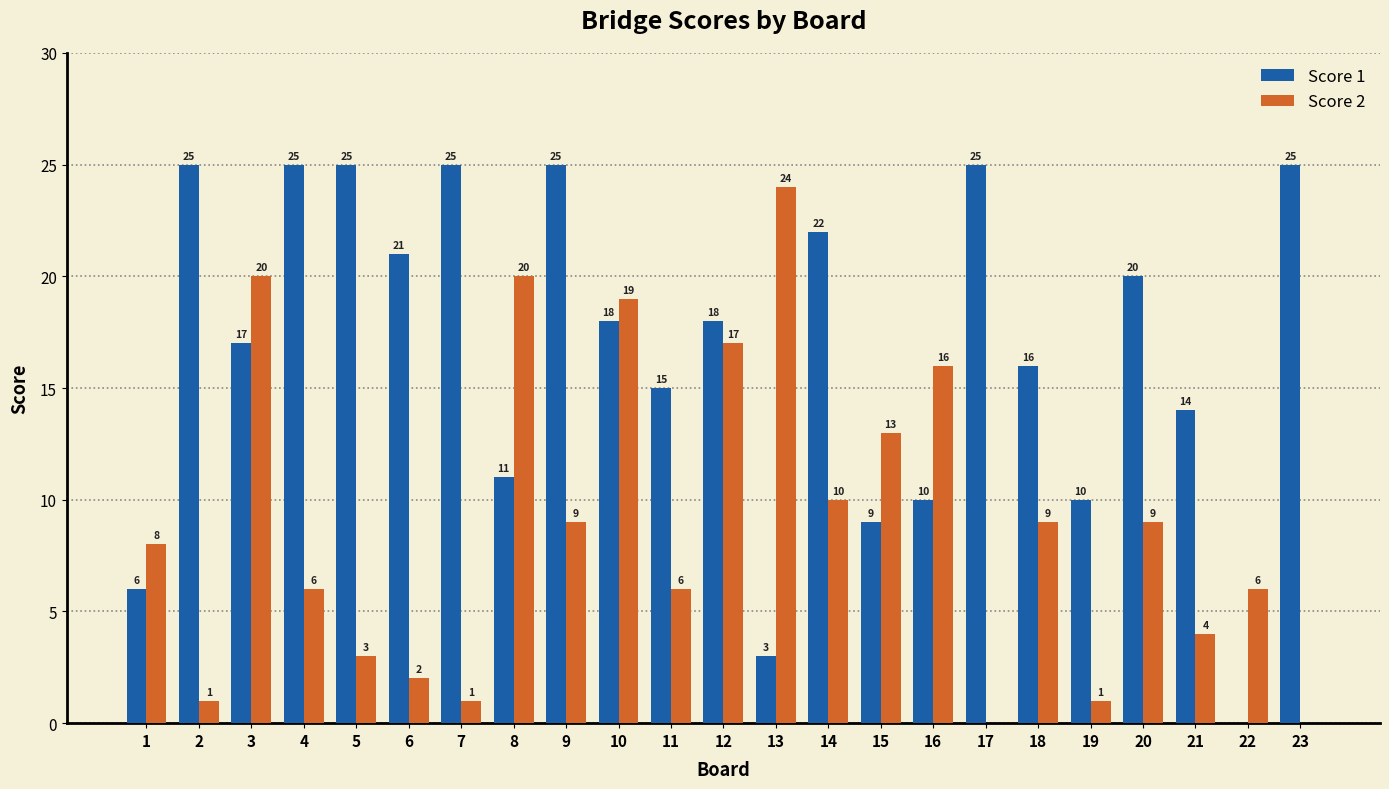

The value of Score 1 at 4 is 7. True or false?

False